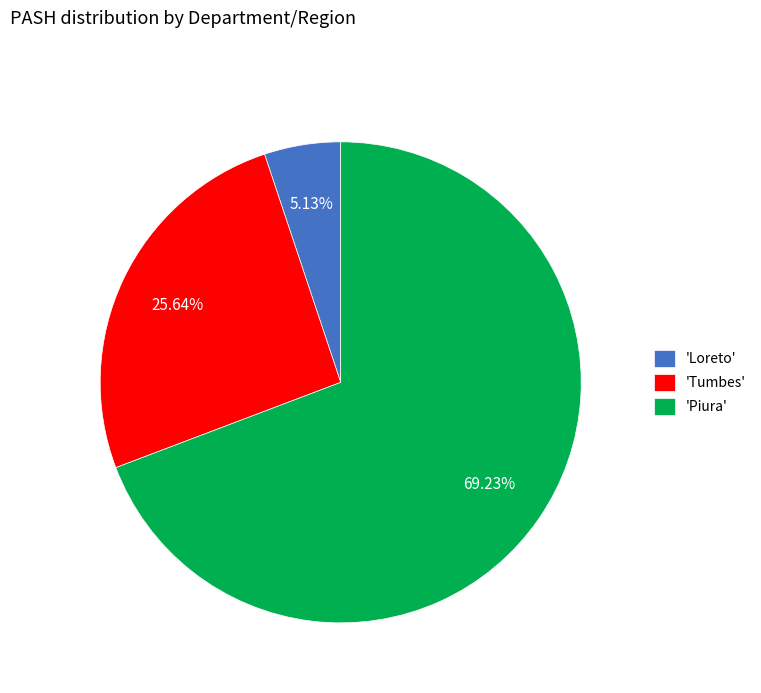

Combined, do 'Piura' and 'Tumbes' account for over 50%?

Yes